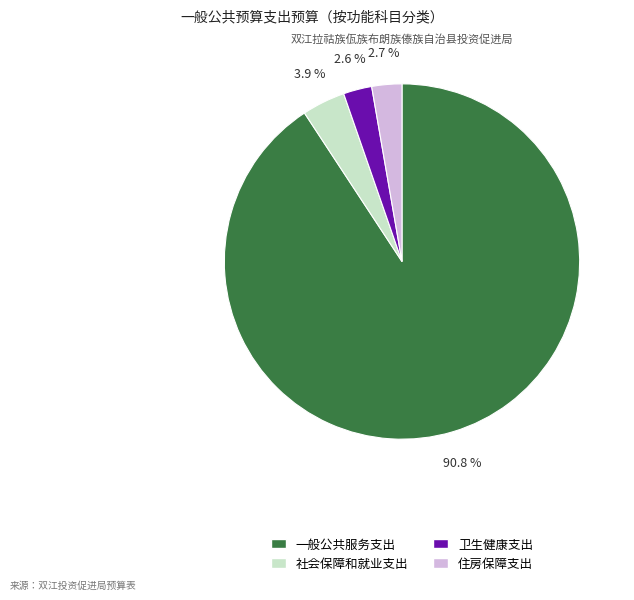

Which slice is the largest?

一般公共服务支出